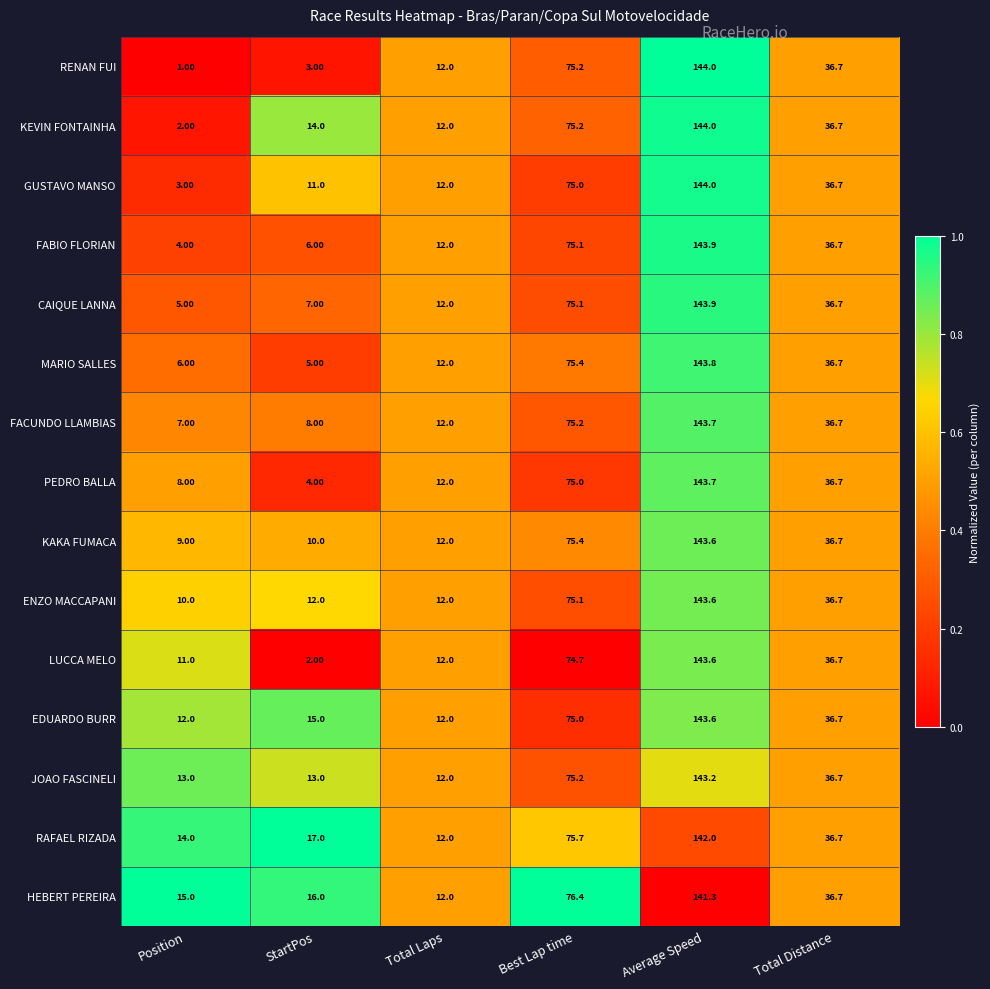

What is the sum of the EDUARDO BURR values at Position and Best Lap time?

87.0